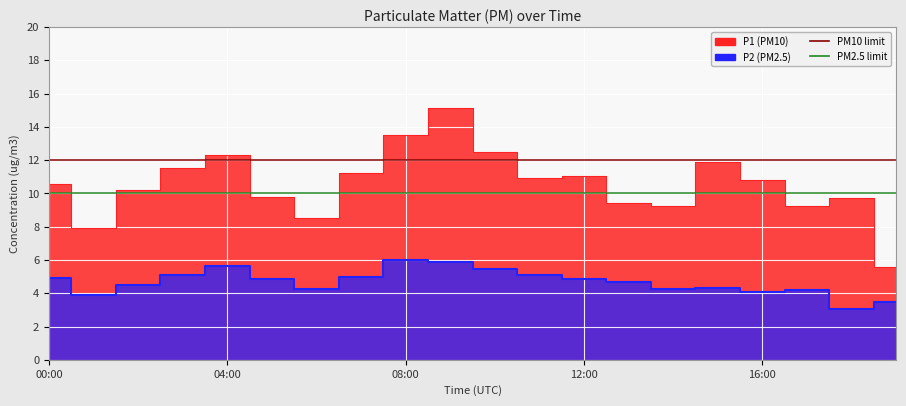

At which label does P1 reach its peak?

09:00